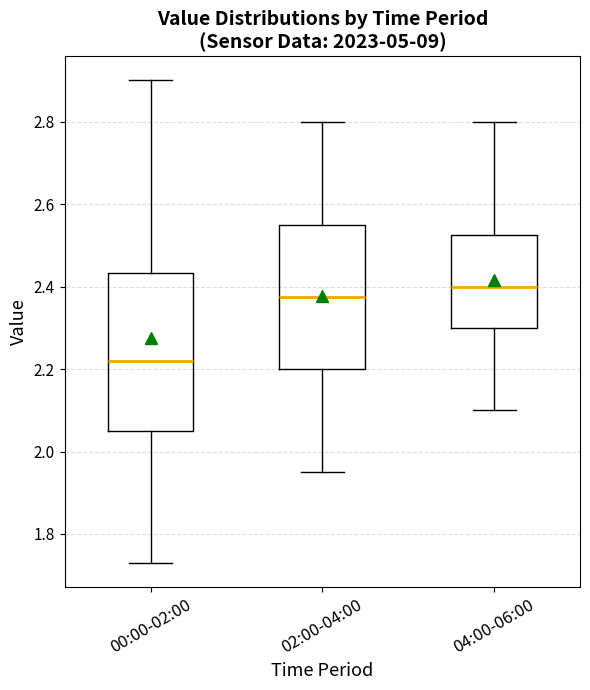

Which box is the tallest, from its lower edge to its upper edge?

00:00-02:00